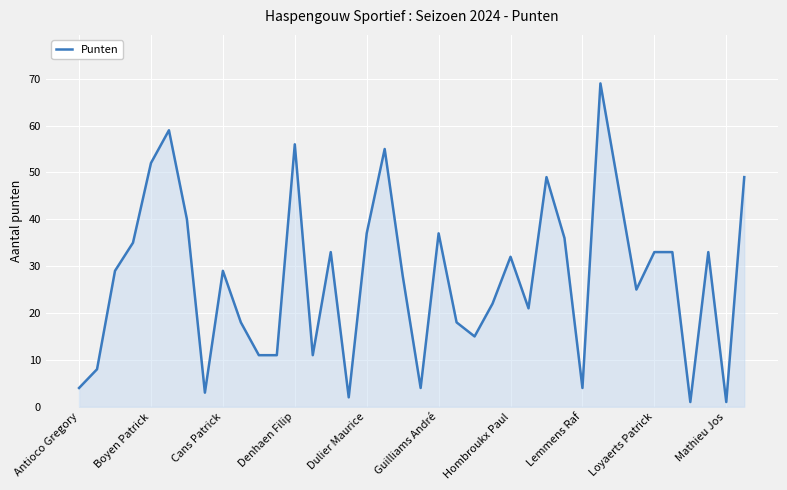

What is the difference between the maximum and minimum values?

68